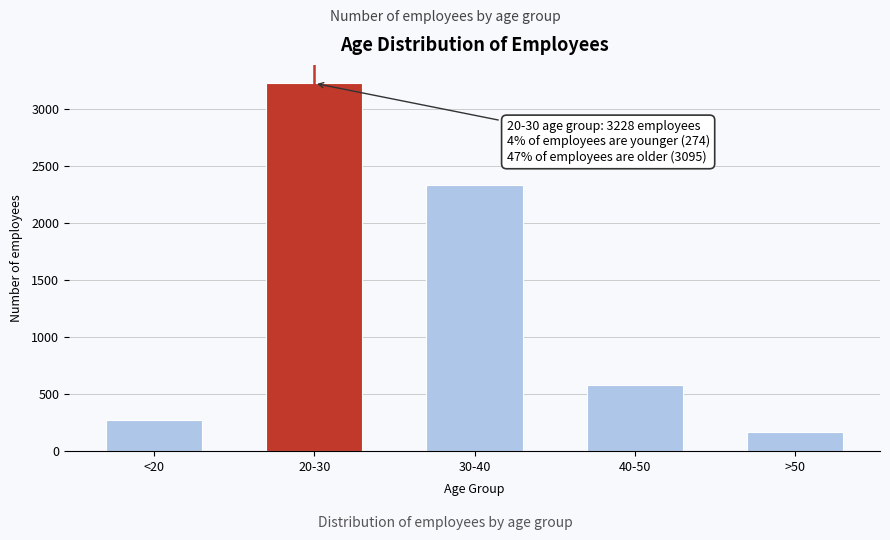

Reading left to right, list all the values displayed in this chart.

<20=274	20-30=3228	30-40=2339	40-50=586	>50=170